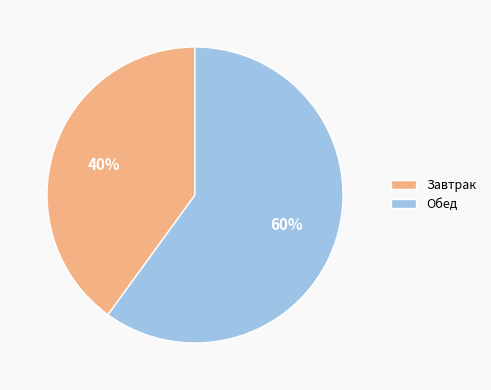

Which category has the biggest portion of the pie?

Обед